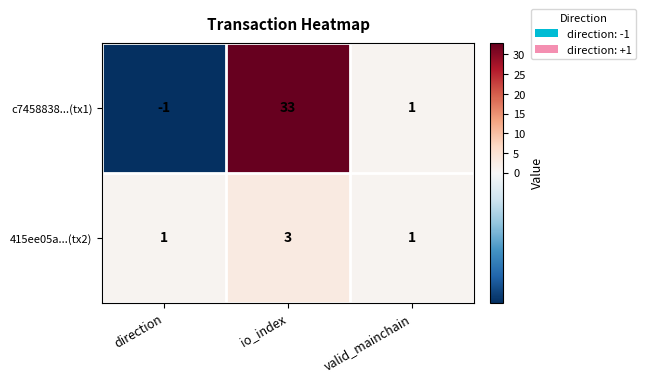

Reading left to right, what are all the values shown in this chart?

c7458838...(tx1): direction=-1	io_index=33	valid_mainchain=1
415ee05a...(tx2): direction=1	io_index=3	valid_mainchain=1